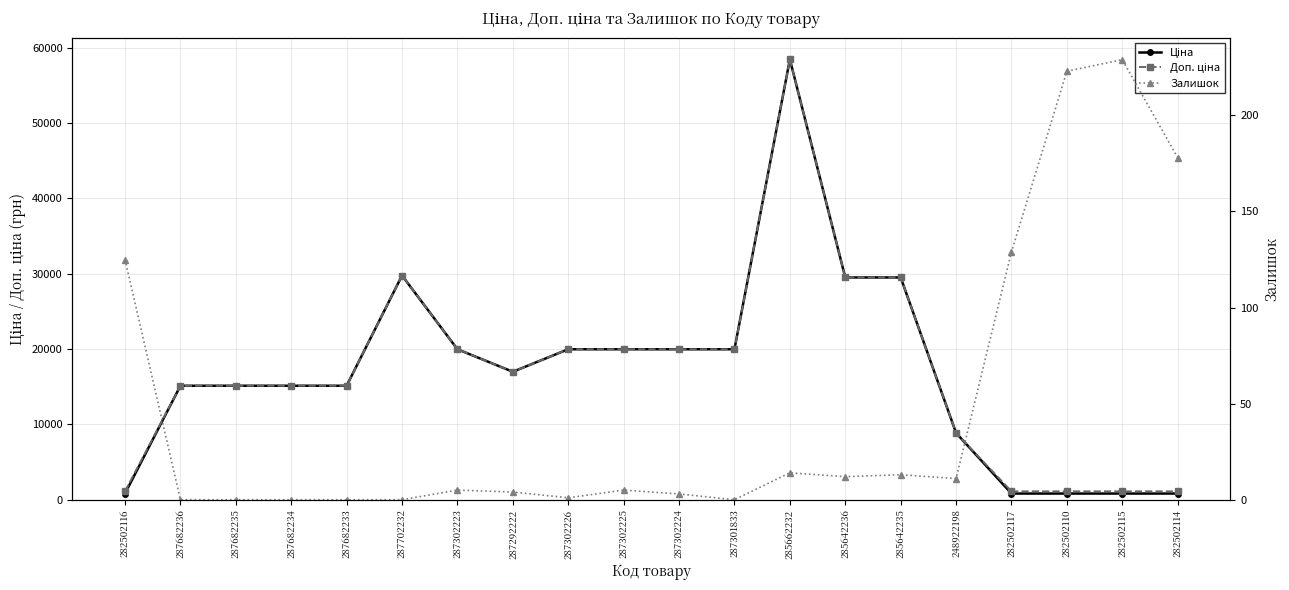

Reading left to right, what are all the values shown in this chart?

Ціна: 282502116=818.5	287682236=15120.0	287682235=15120.0	287682234=15120.0	287682233=15120.0	287702232=29747.2	287302223=19964.2	287292222=16976.3	287302226=19964.2	287302225=19964.2	287302224=19964.2	287301833=19964.2	285662232=58426.5	285642236=29491.5	285642235=29491.5	248922198=8856.7	282502117=818.5	282502110=818.5	282502115=818.5	282502114=818.5
Доп. ціна: 282502116=1109.2	287682236=15120.0	287682235=15120.0	287682234=15120.0	287682233=15120.0	287702232=29747.2	287302223=19964.2	287292222=16976.3	287302226=19964.2	287302225=19964.2	287302224=19964.2	287301833=19964.2	285662232=58426.5	285642236=29491.5	285642235=29491.5	248922198=8856.7	282502117=1109.2	282502110=1109.2	282502115=1109.2	282502114=1109.2
Залишок: 282502116=125.0	287682236=0.0	287682235=0.0	287682234=0.0	287682233=0.0	287702232=0.0	287302223=5.0	287292222=4.0	287302226=1.0	287302225=5.0	287302224=3.0	287301833=0.0	285662232=14.0	285642236=12.0	285642235=13.0	248922198=11.0	282502117=129.0	282502110=223.0	282502115=229.0	282502114=178.0